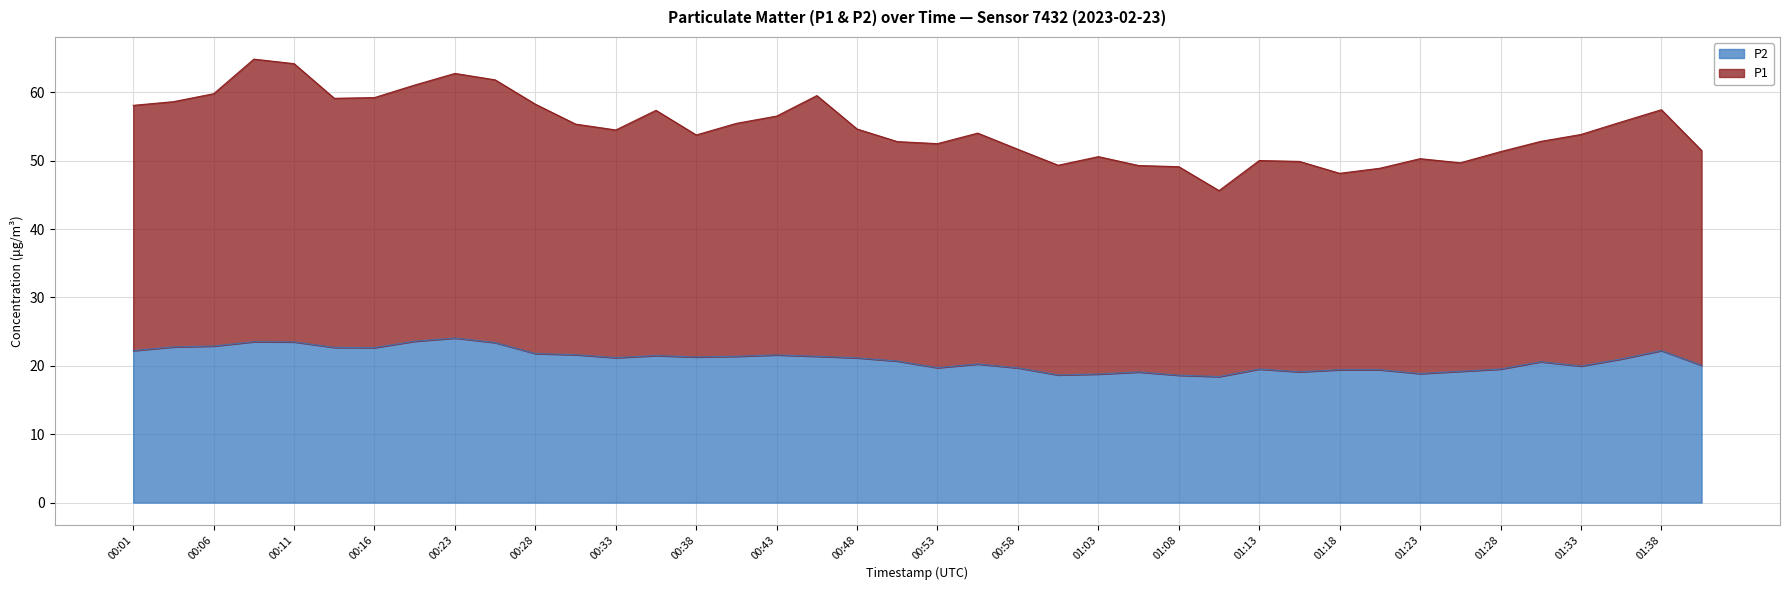

What is the total value across all series at 01:08?

49.1